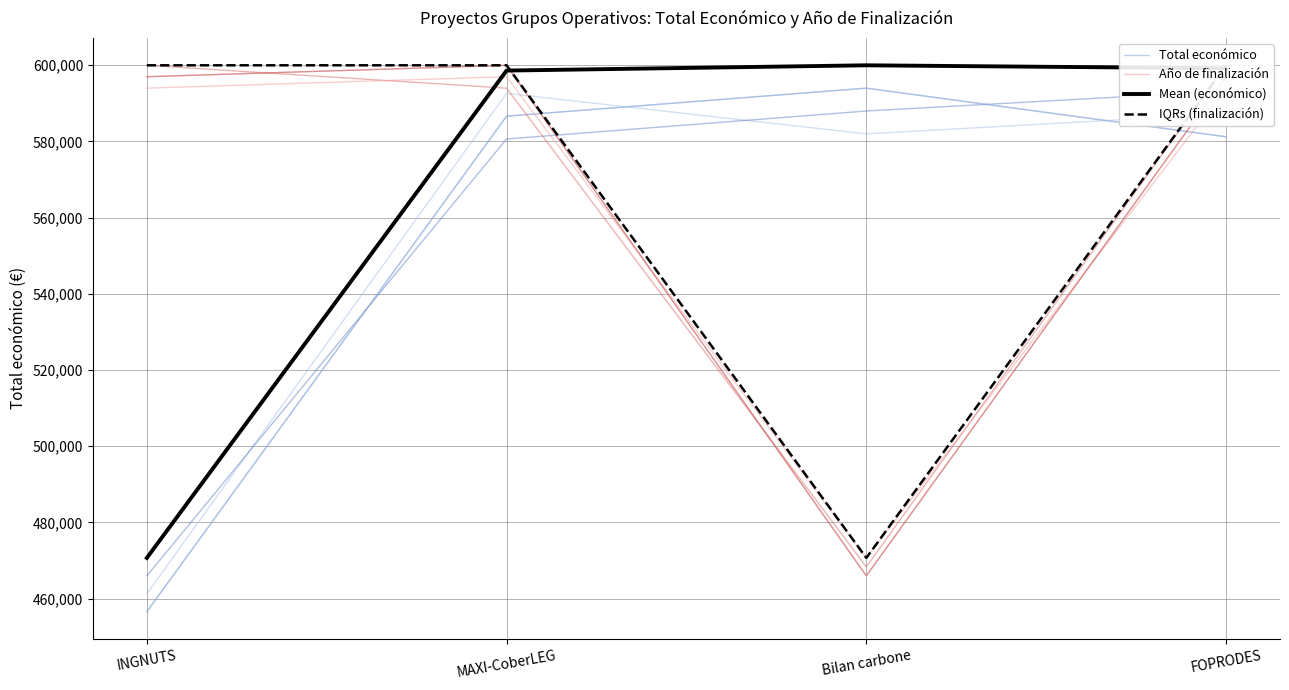

The Mean (económico) series shows 598609.0 at MAXI-CoberLEG. True or false?

True